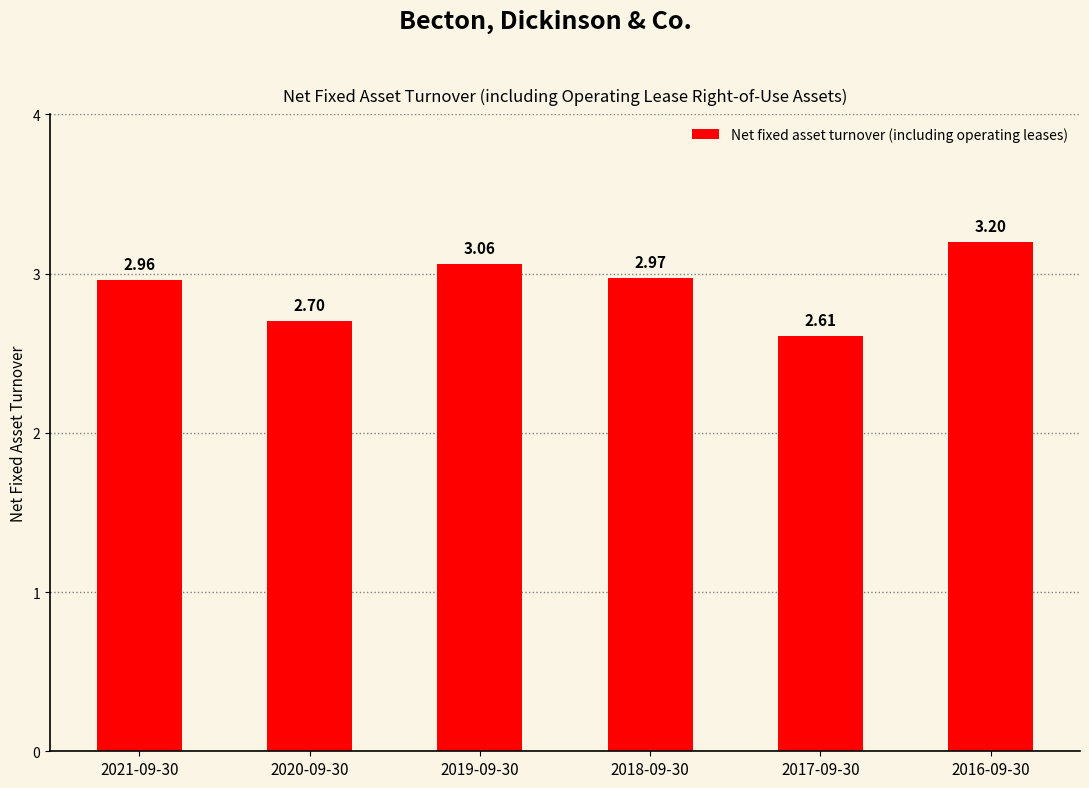

What is the average value?

2.9